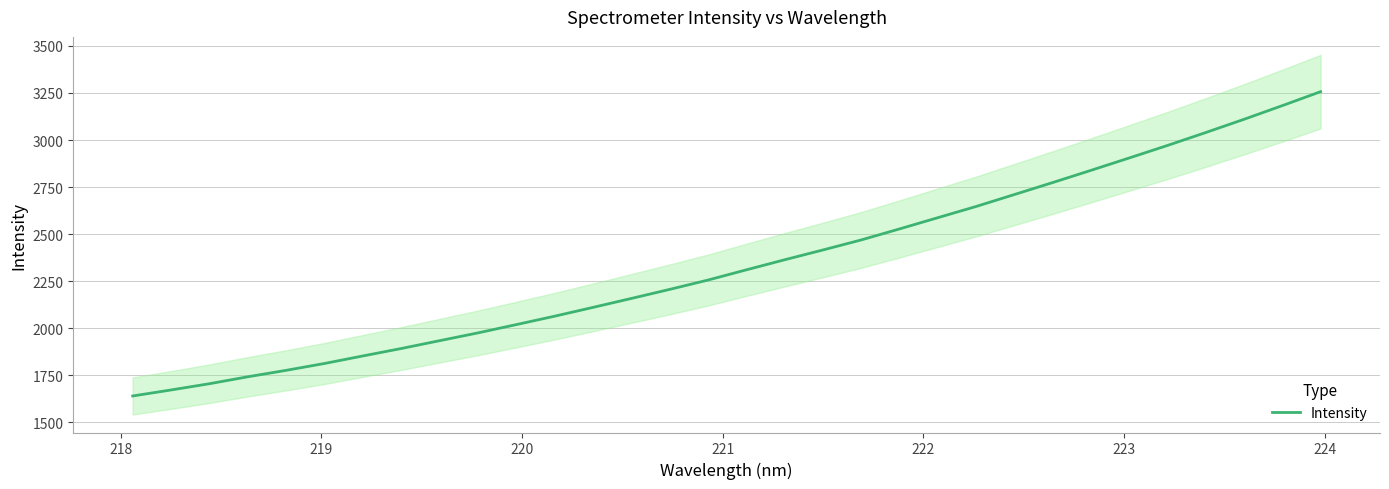

What is the maximum value for Intensity?

3256.7